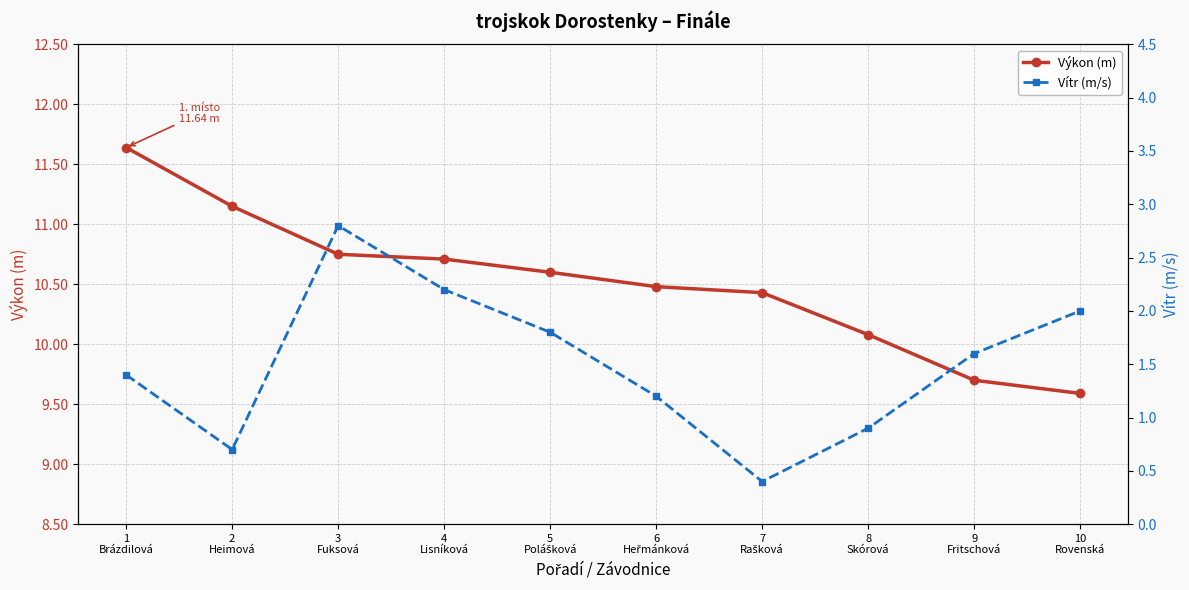

Reading left to right, list all the values displayed in this chart.

Výkon (m): 11.6	11.2	10.8	10.7	10.6	10.5	10.4	10.1	9.7	9.6
Vítr (m/s): 1.4	0.7	2.8	2.2	1.8	1.2	0.4	0.9	1.6	2.0